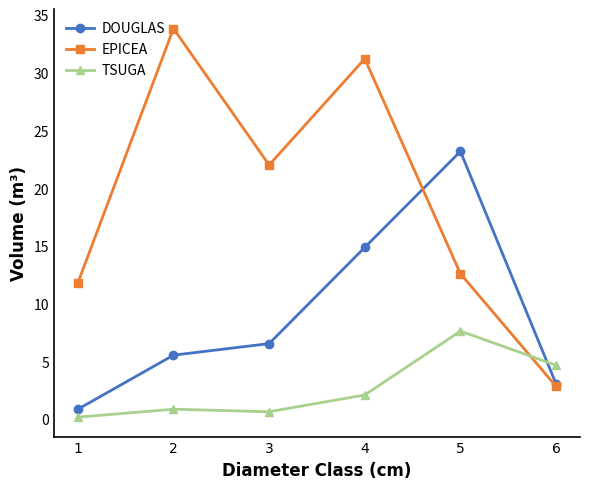

True or false: TSUGA and DOUGLAS intersect in this chart.

True